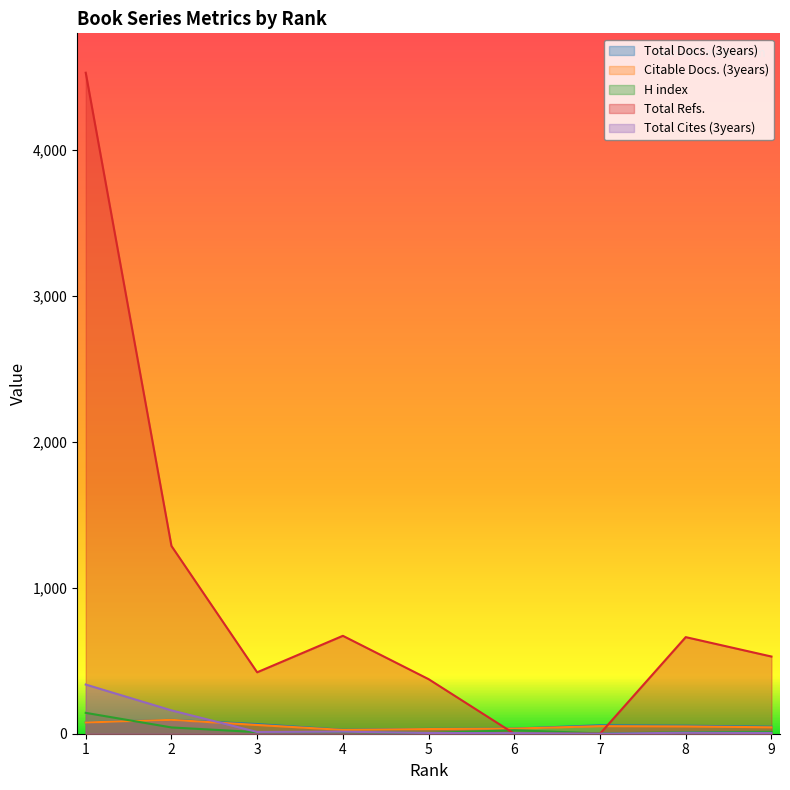

At how many categories does at least one series exceed 4301?

1